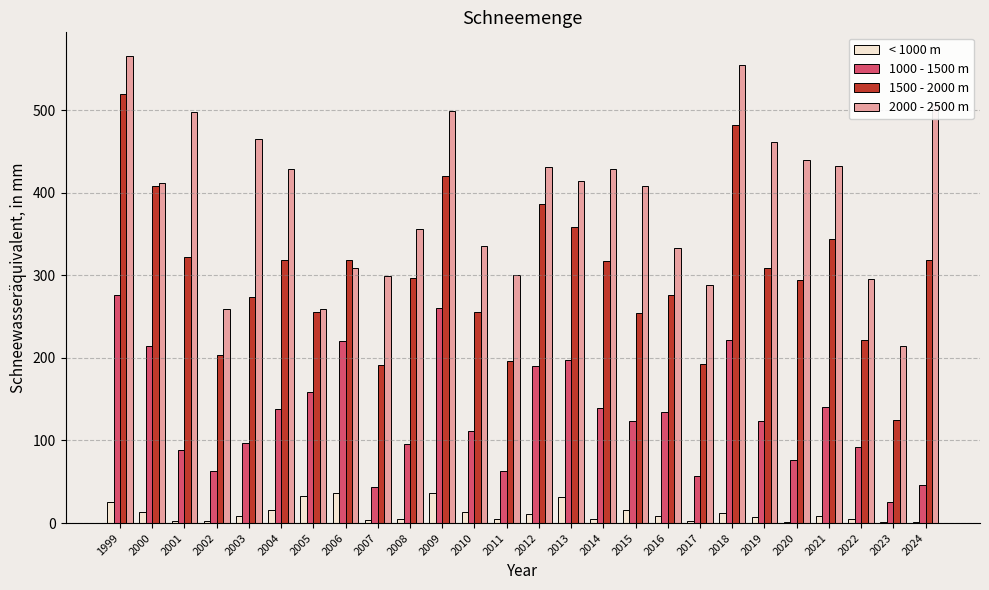

Is it true that 1000 - 1500 m equals 316 at 2012?

False